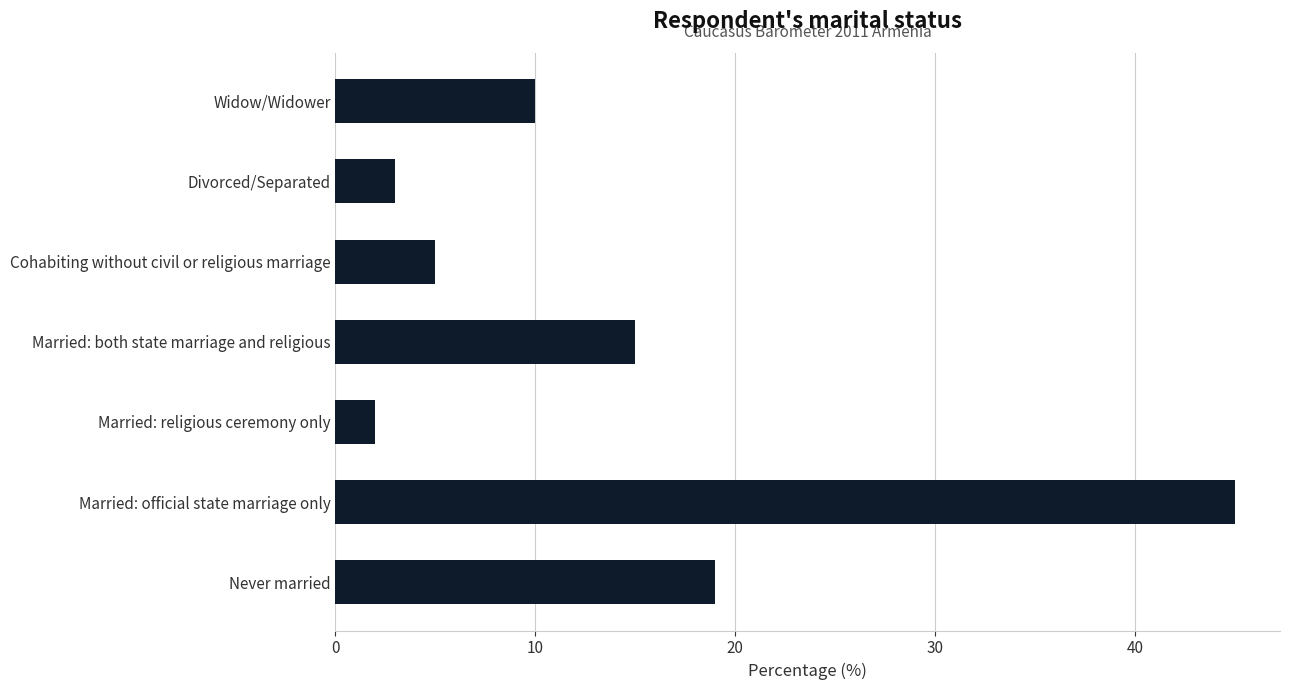

List the labels in order of value, smallest first.

Married: religious ceremony only, Divorced/Separated, Cohabiting without civil or religious marriage, Widow/Widower, Married: both state marriage and religious, Never married, Married: official state marriage only